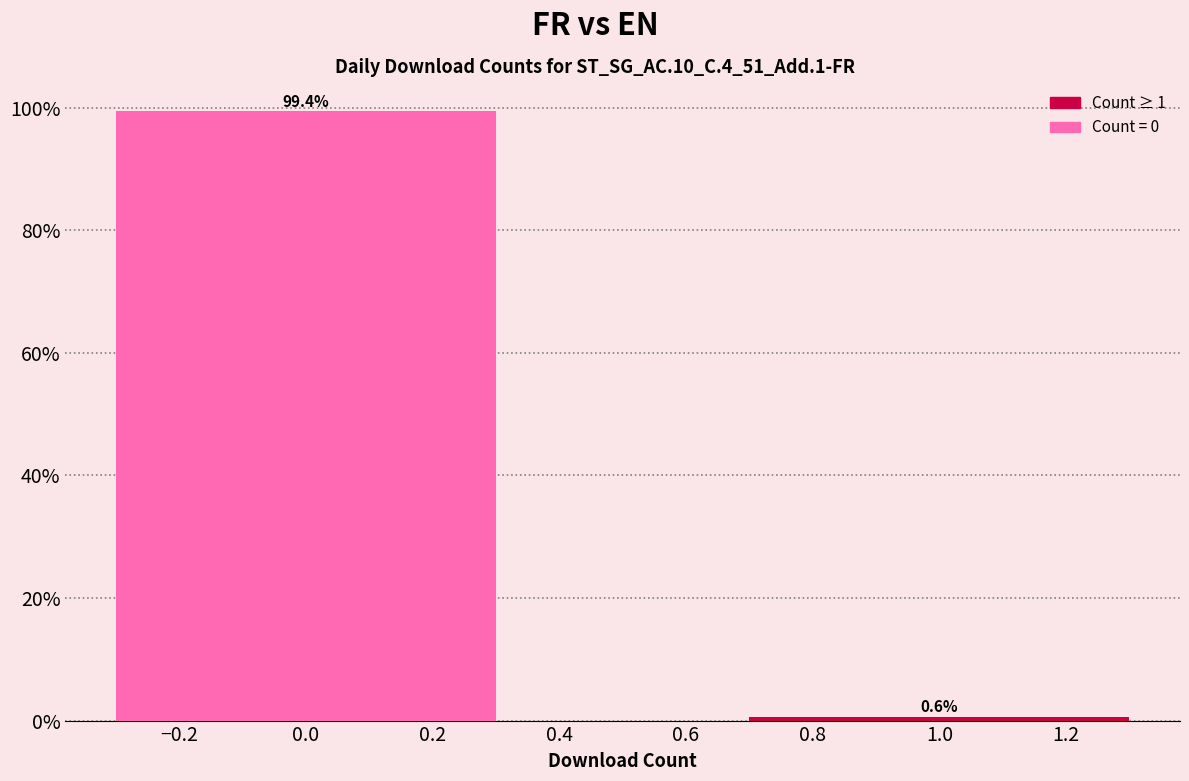

Reading left to right, list all the values displayed in this chart.

0.0=99.4	1.0=0.6